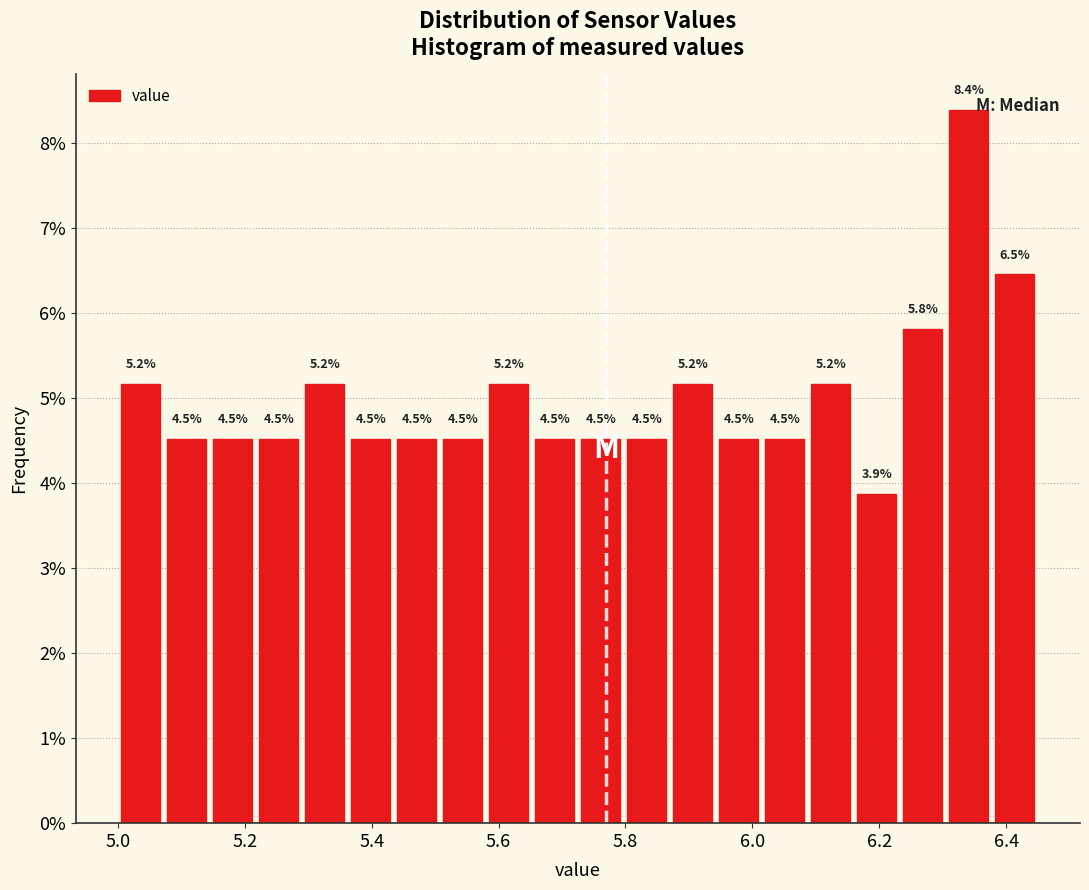

Around what value on the x-axis is the tallest bar? Give the approximate position of its centre, as read against the axis.

6.34